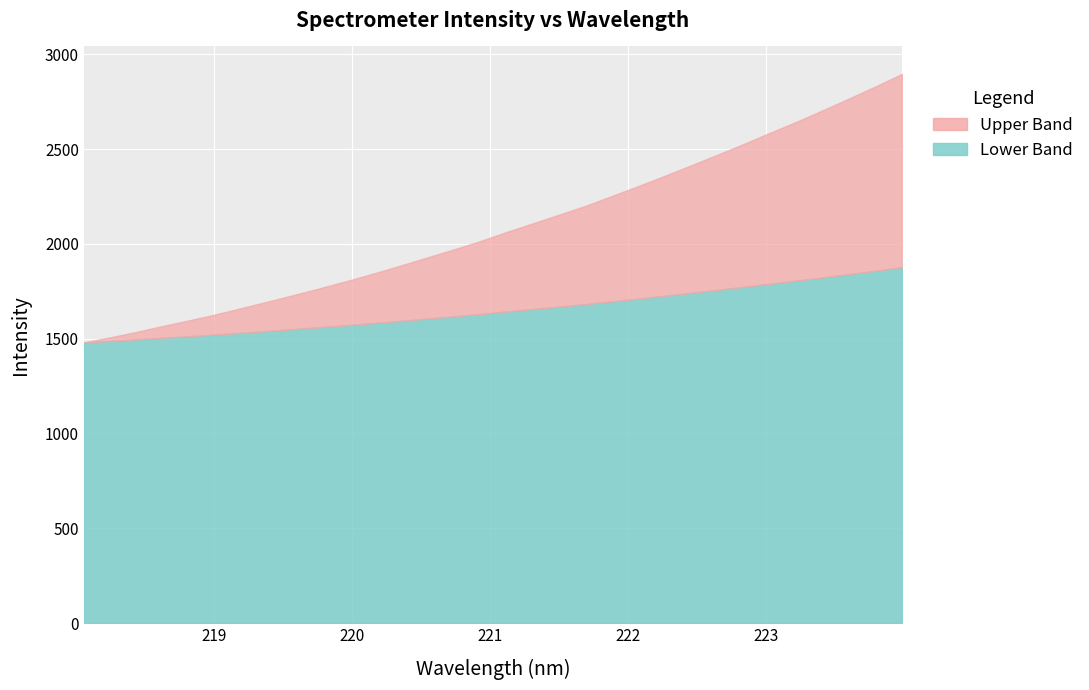

What is the sum of the values at 218.2508 and 219.2067?

3169.3